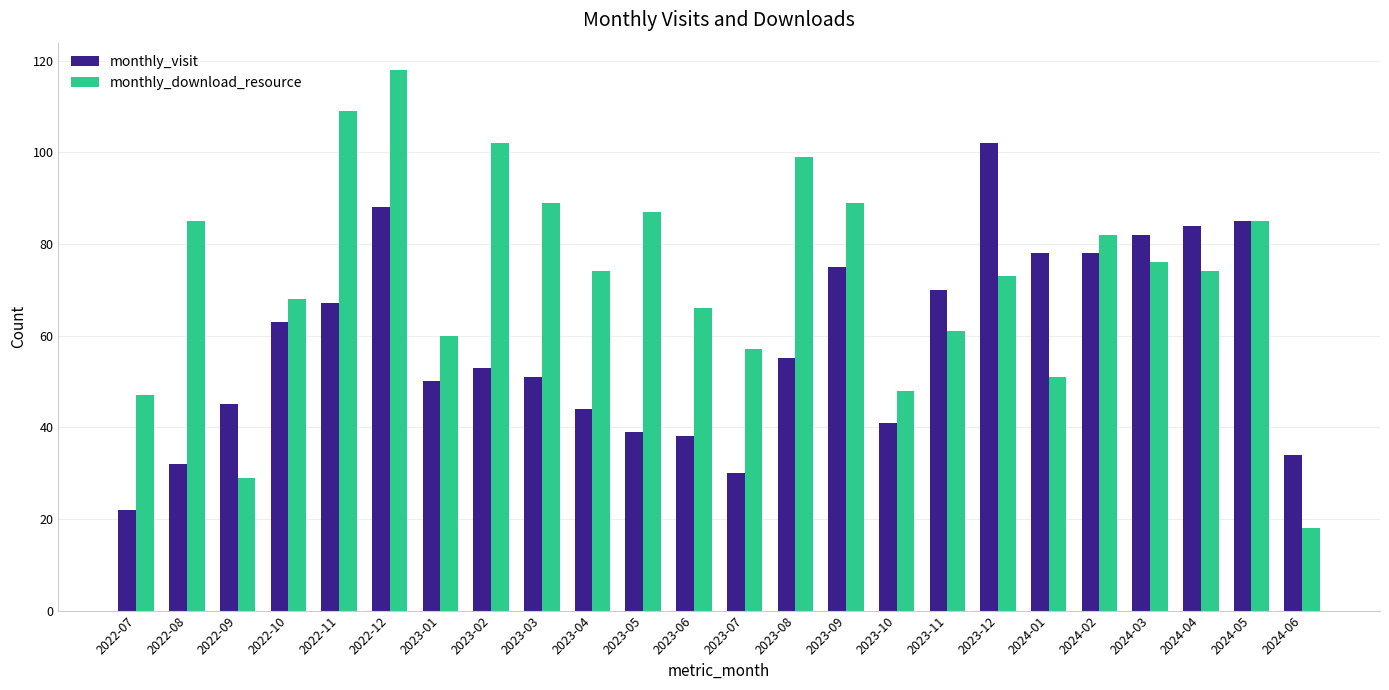

The monthly_visit series shows 149 at 2024-05. True or false?

False